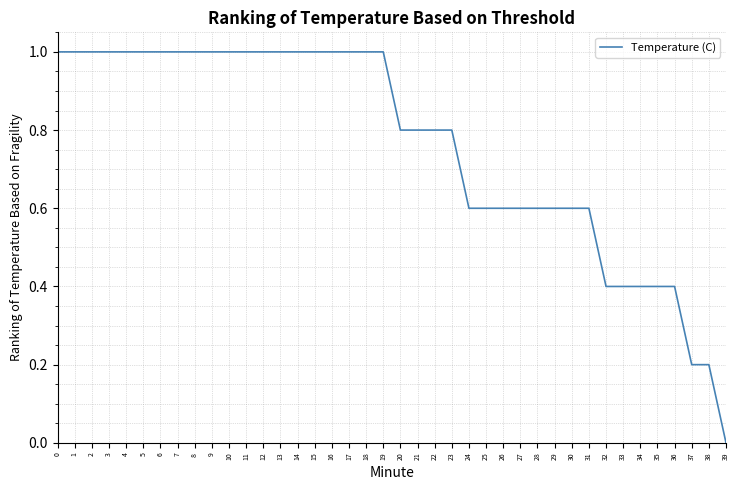

The value at 33 is 0.4. True or false?

True